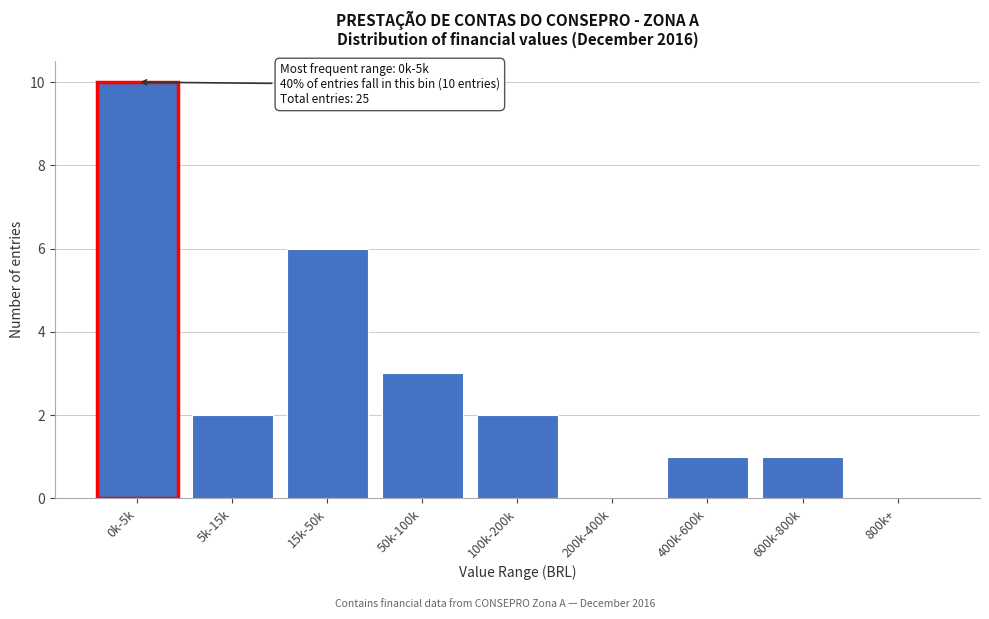

Reading left to right, extract all data points from this chart.

0k-5k=10	5k-15k=2	15k-50k=6	50k-100k=3	100k-200k=2	200k-400k=0	400k-600k=1	600k-800k=1	800k+=0